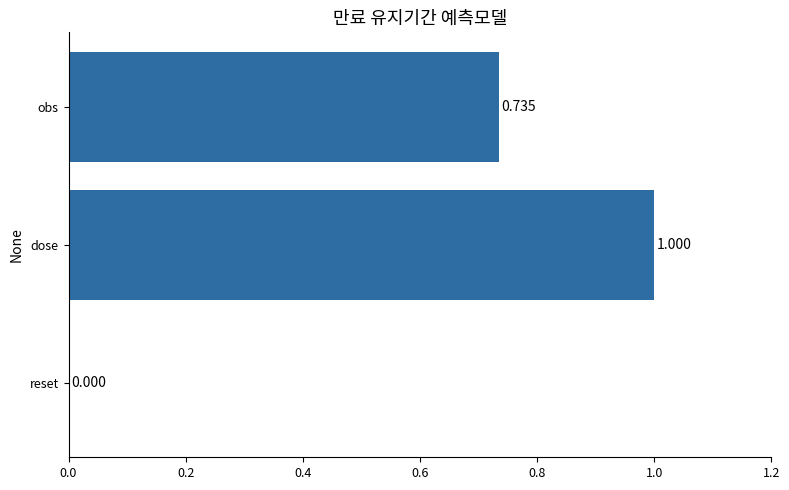

Which category has the highest value across all series?

dose